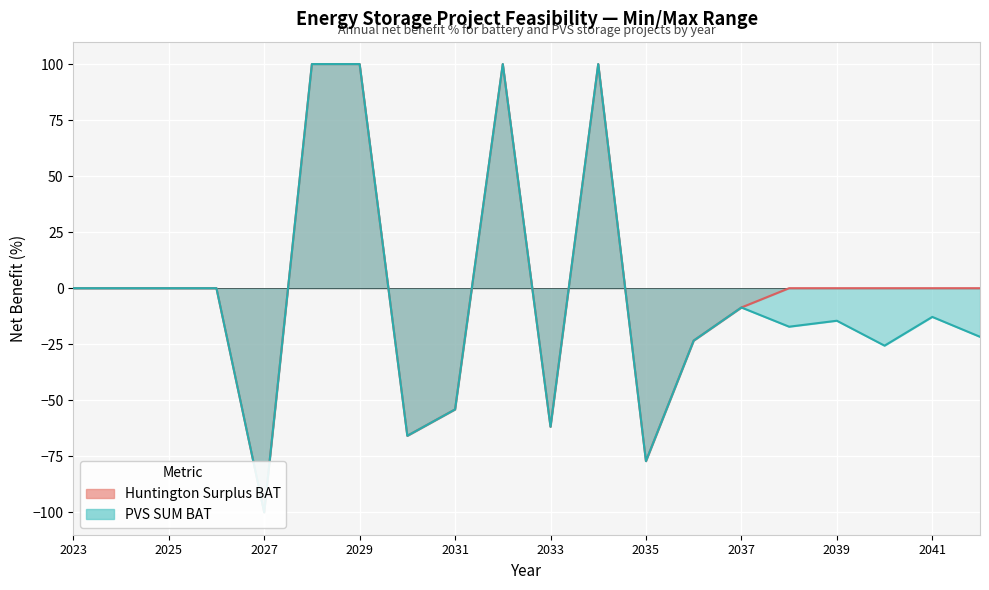

What is the value of the PVS SUM BAT point at the 12th from the left?

100.0